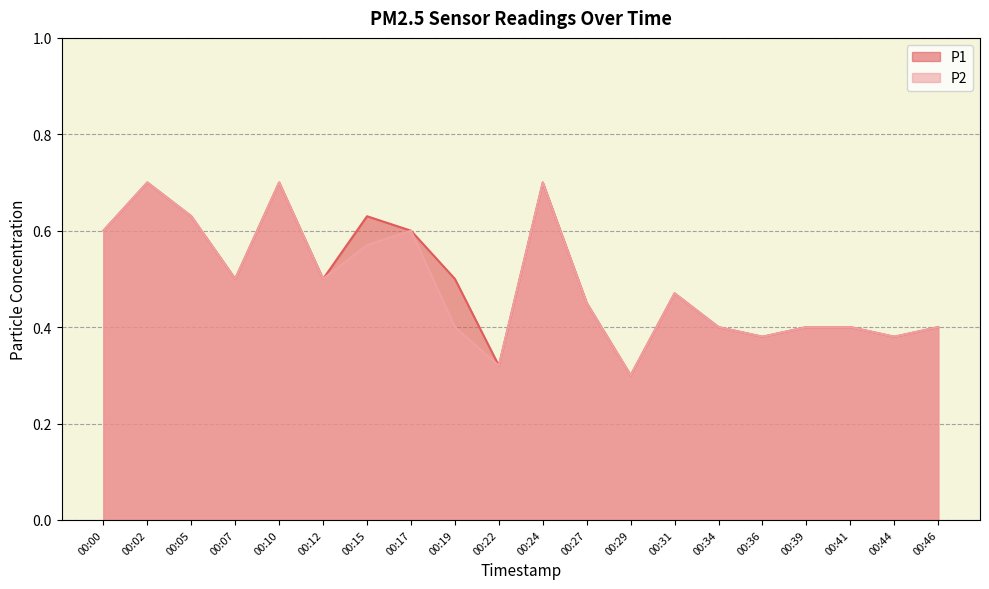

True or false: P2 and P1 intersect in this chart.

False